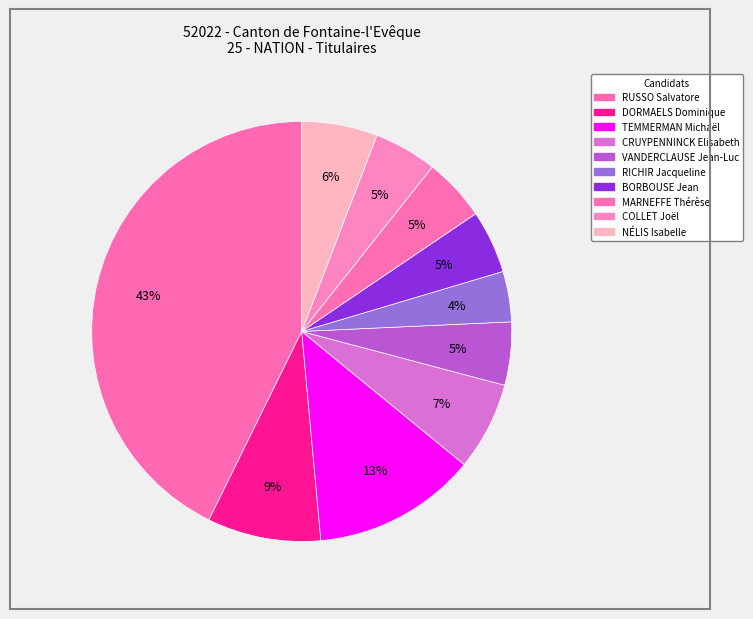

What is the change in value from CRUYPENNINCK Elisabeth to BORBOUSE Jean?

-2